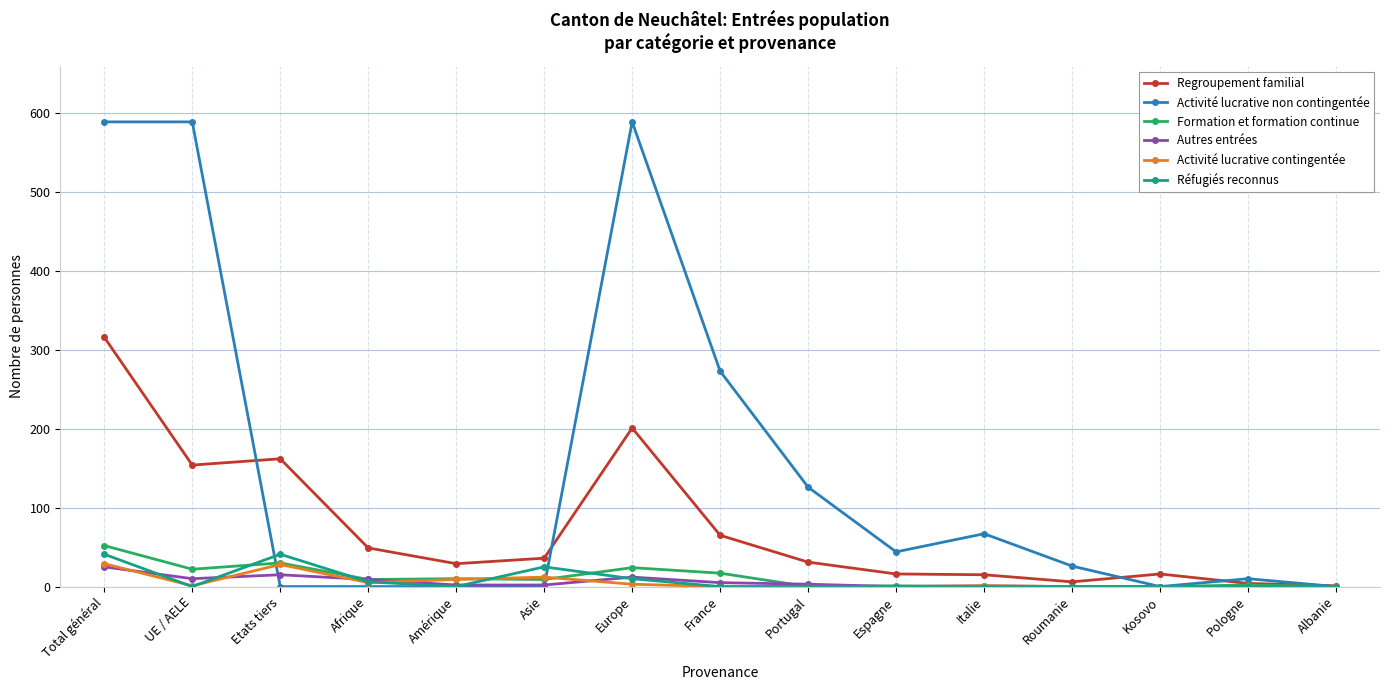

True or false: Regroupement familial has a value of 104 at Europe.

False